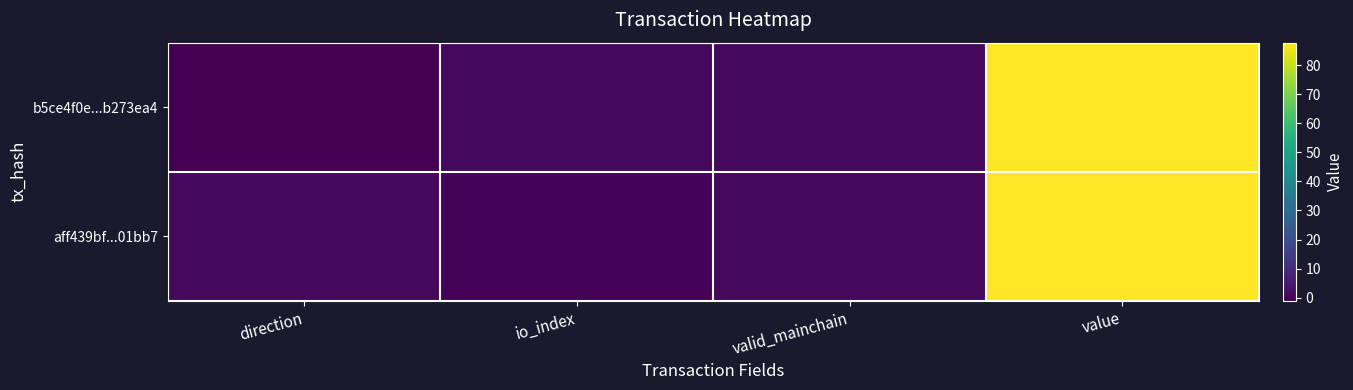

At which category is the sum across all series the highest?

value